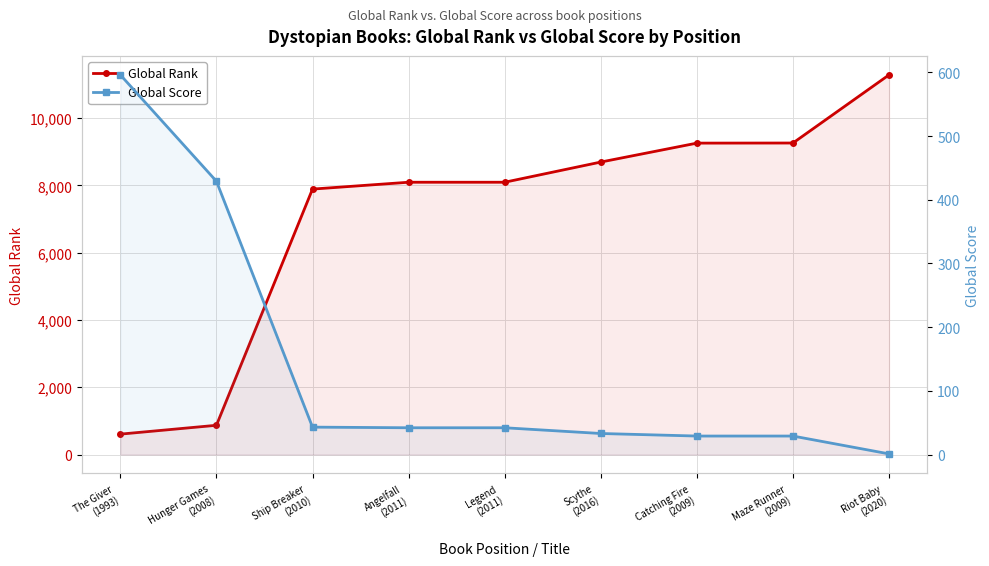

At which category does the chart reach its peak across all series?

Riot Baby
(2020)